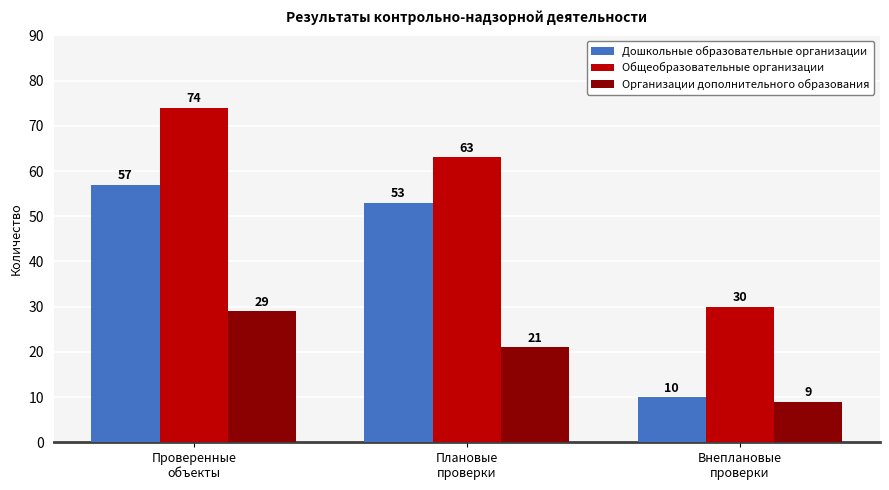

Where is Дошкольные образовательные организации nearest to the value 33?

Плановые
проверки